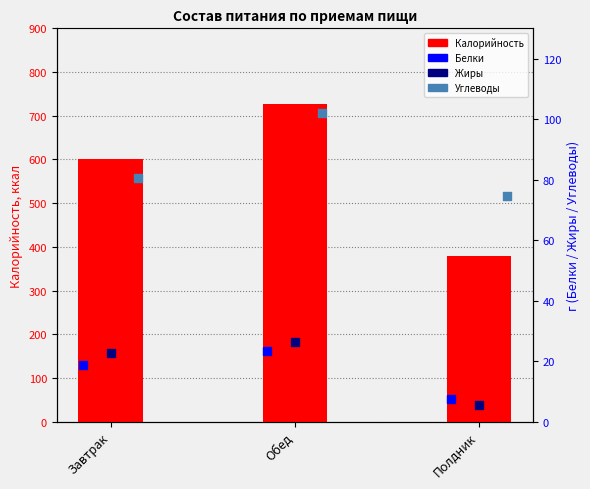

At how many categories does at least one series exceed 260?

3